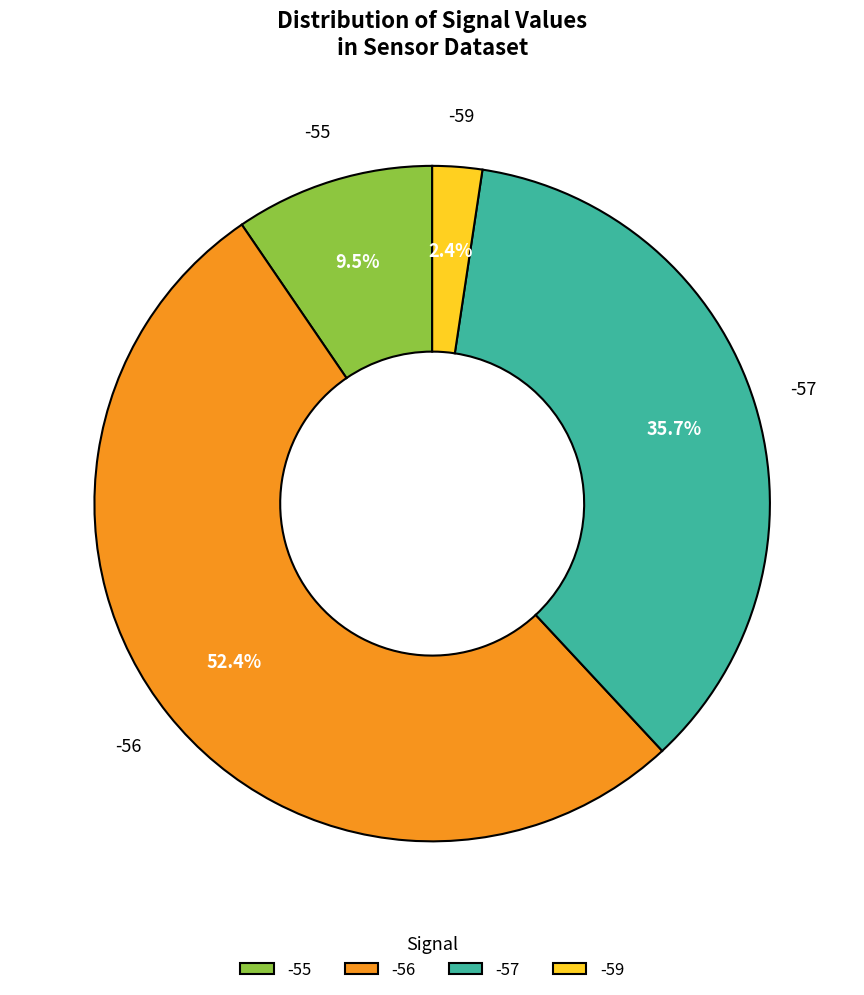

Between -56 and -57, which is larger?

-56